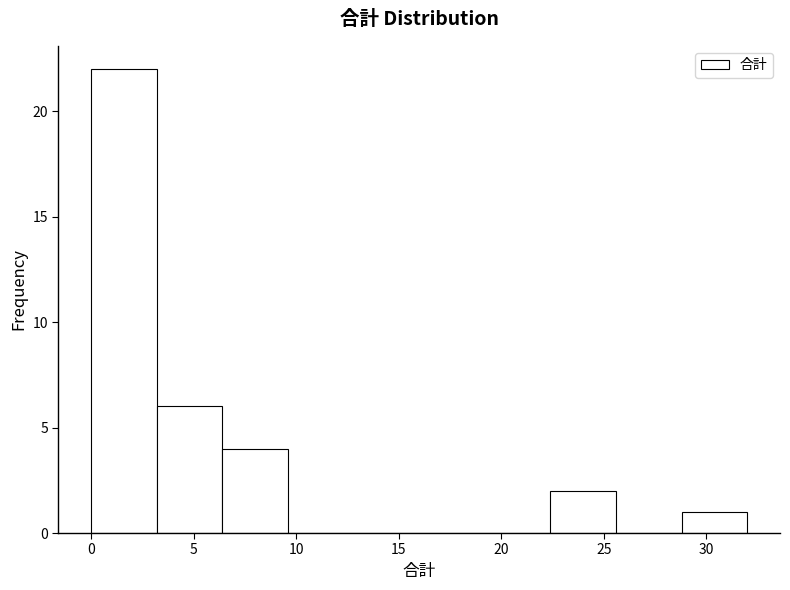

How tall is the bar that spans 28.8 to 32.0 on the x-axis? Neither the bar edges nor the heights are printed on the chart, so give them approximately, as read against the axes.

1